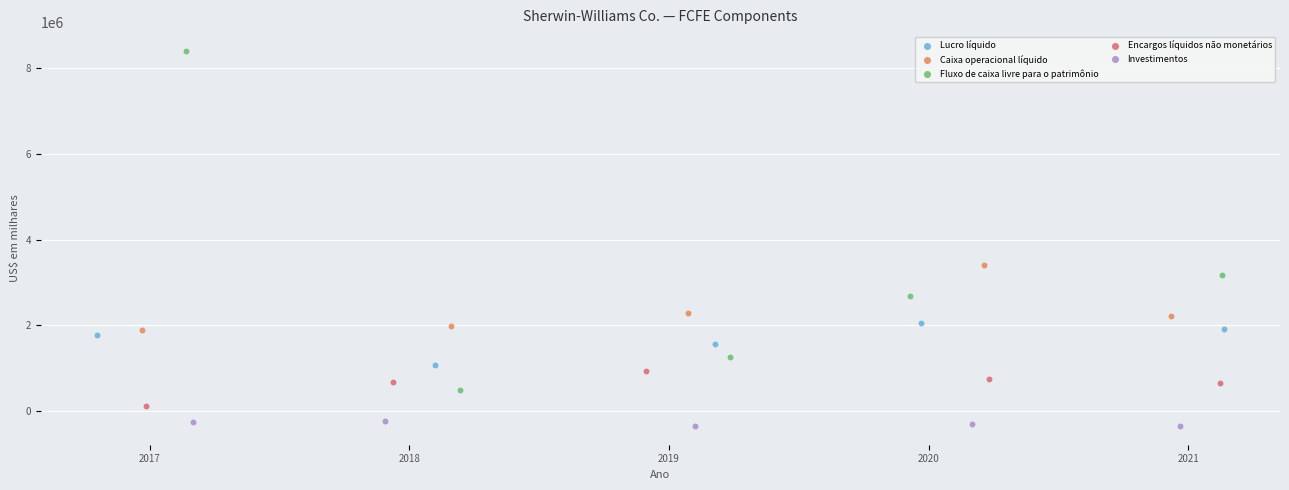

What are all the series names shown in the legend?

Lucro líquido, Caixa operacional líquido, Fluxo de caixa livre para o patrimônio, Encargos líquidos não monetários, Investimentos